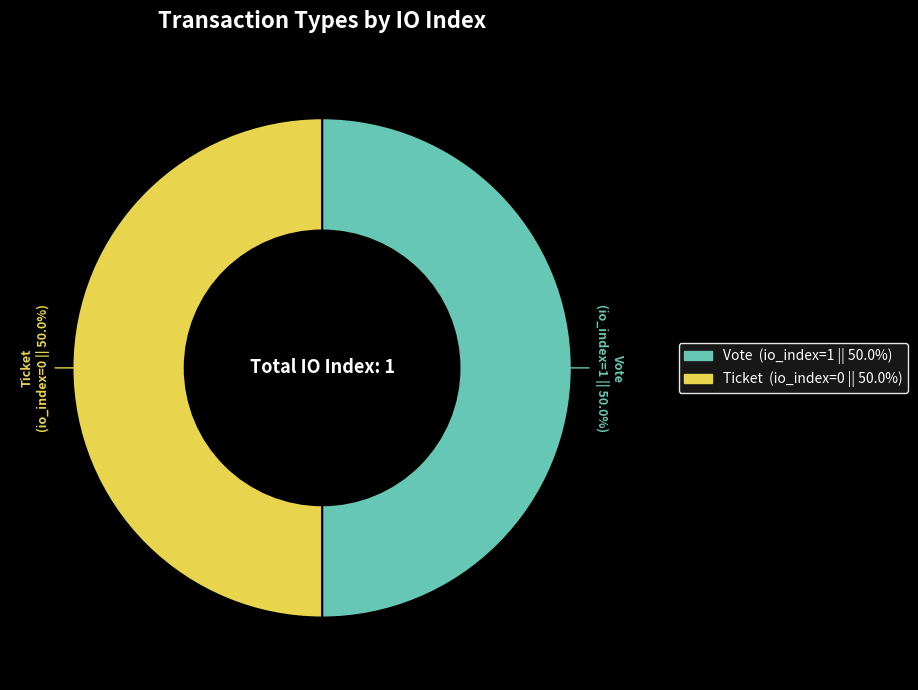

What is the ratio of the value at Ticket to the value at Vote?

1.0